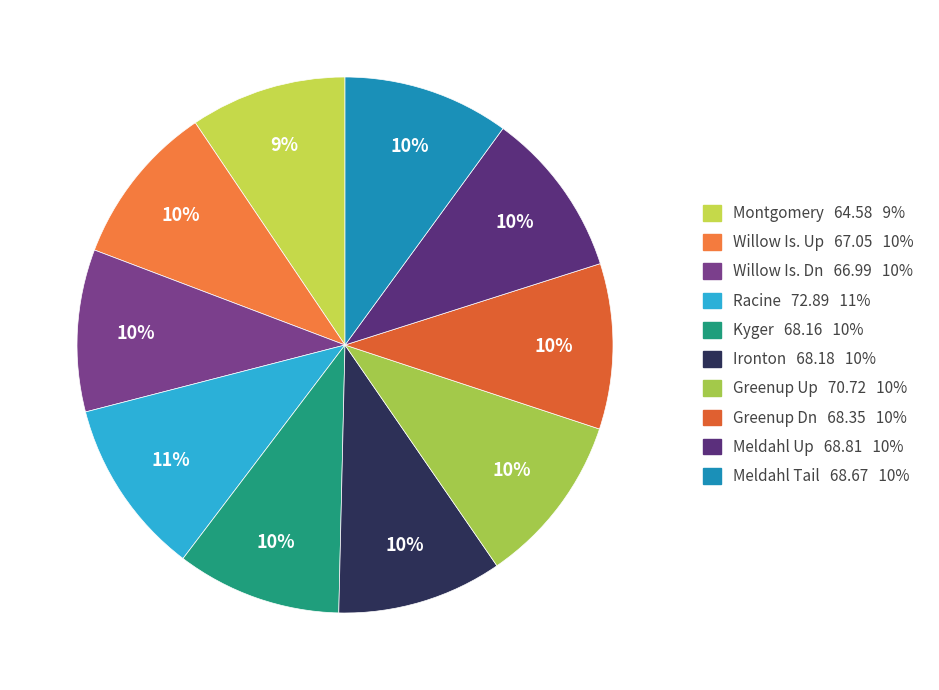

How many slices are in this pie chart?

10